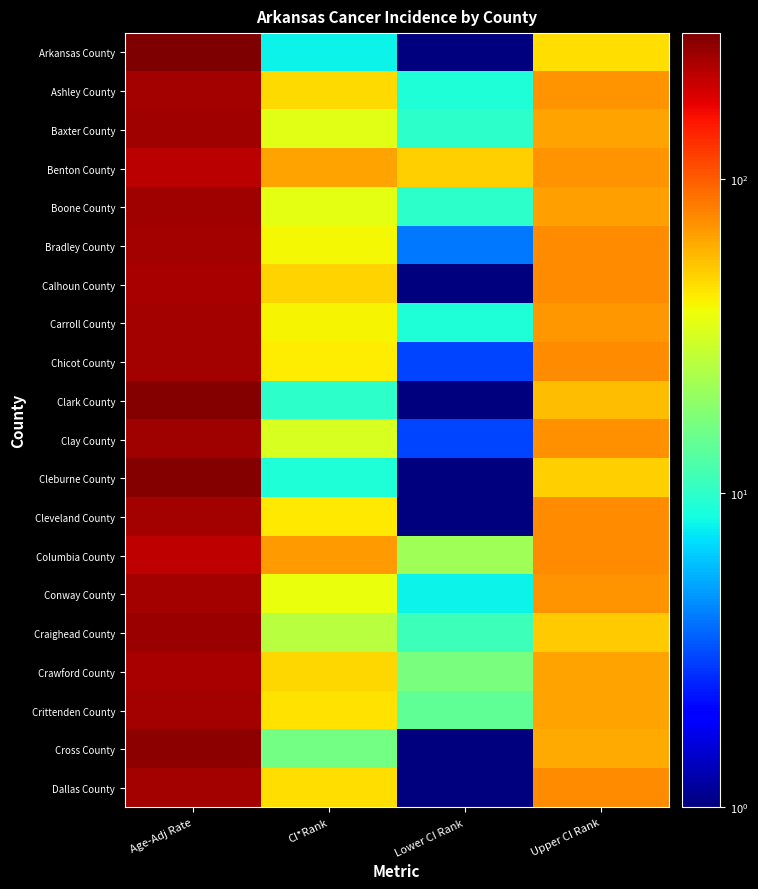

Which series has the largest total across all categories?

Benton County